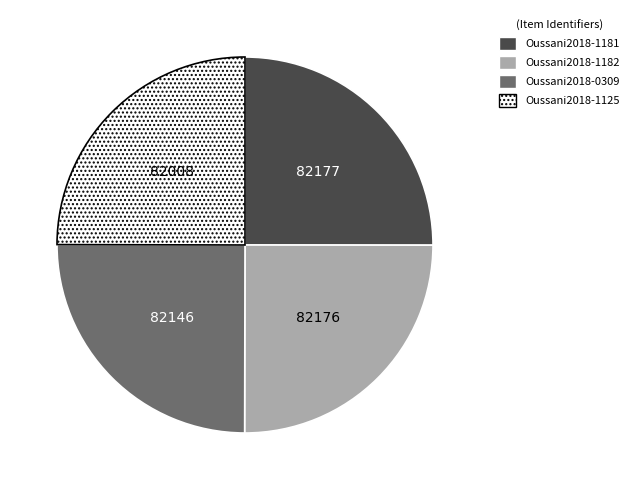

True or false: Oussani2018-1125 accounts for 11% of the total.

False